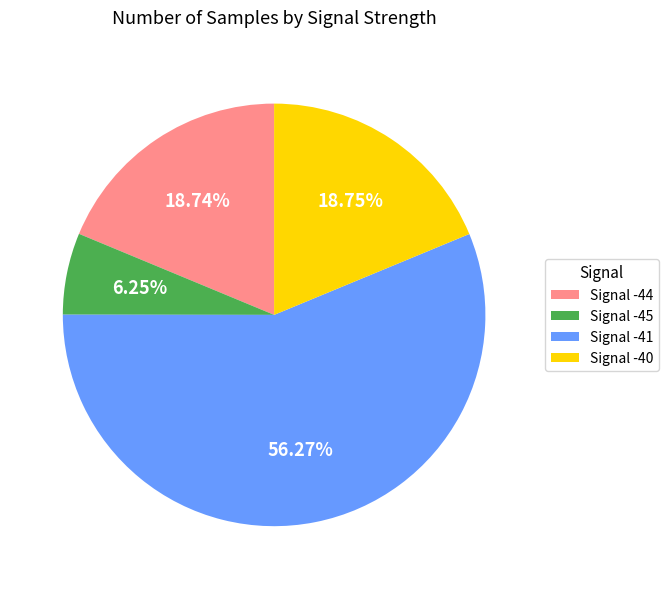

How many slices are in this pie chart?

4